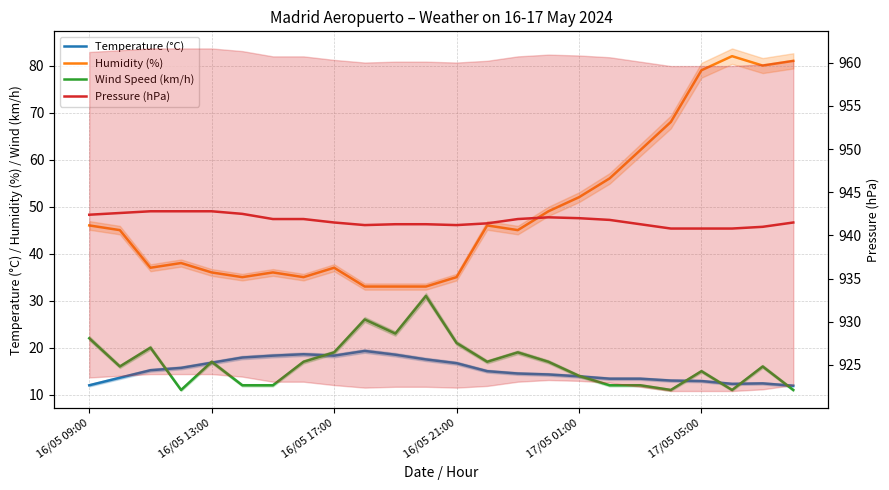

True or false: Pressure (hPa) has a value of 941.3 at 10.

True